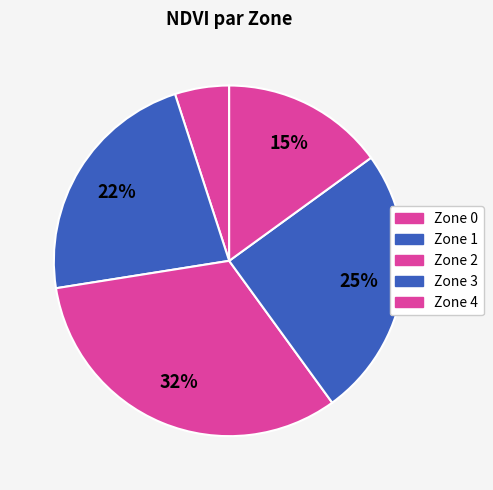

To the nearest percent, what is the difference between the largest and smallest slice percentages?

28%